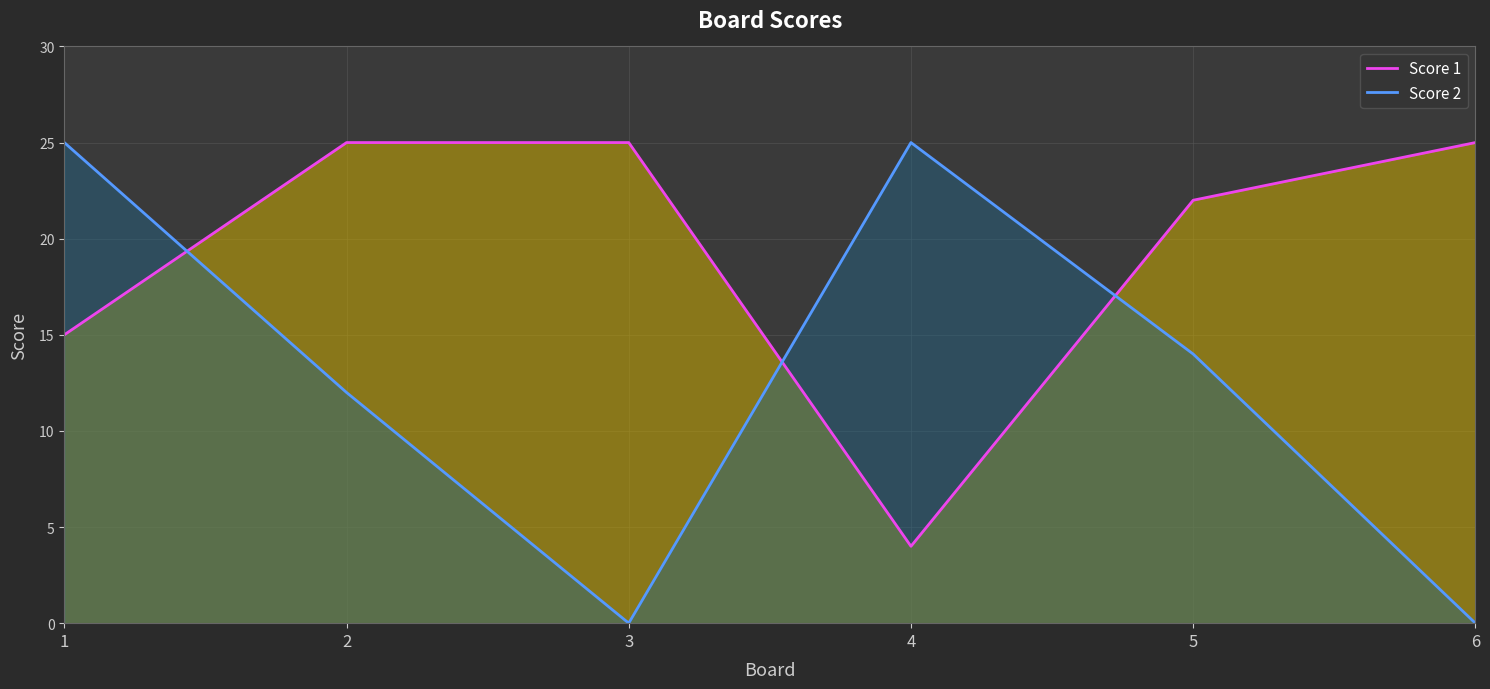

What is the difference between the second highest and minimum values in the Score 1 series?

21